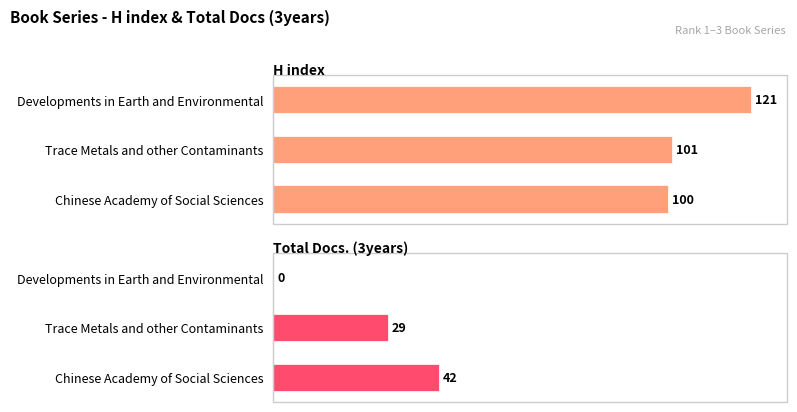

What is the difference between the highest and lowest values at Developments in Earth and Environmental?

121